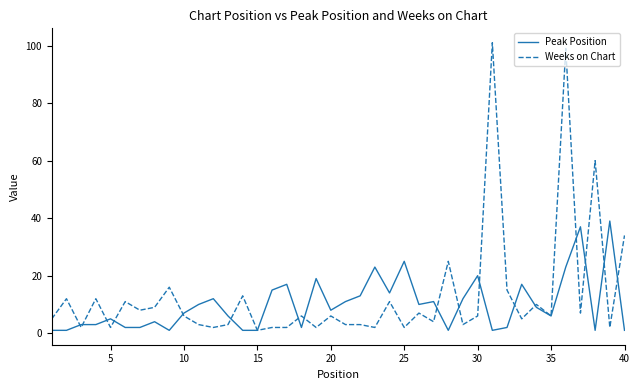

What is the maximum value shown in the chart?

101